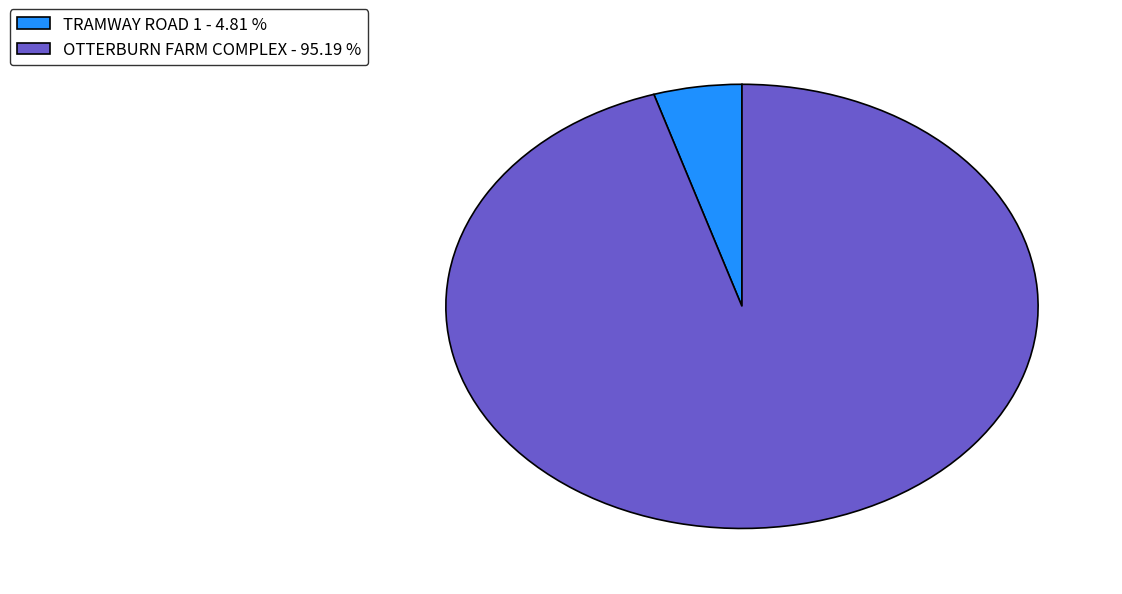

Combined, do OTTERBURN FARM COMPLEX - 95.19 % and TRAMWAY ROAD 1 - 4.81 % account for over 50%?

Yes